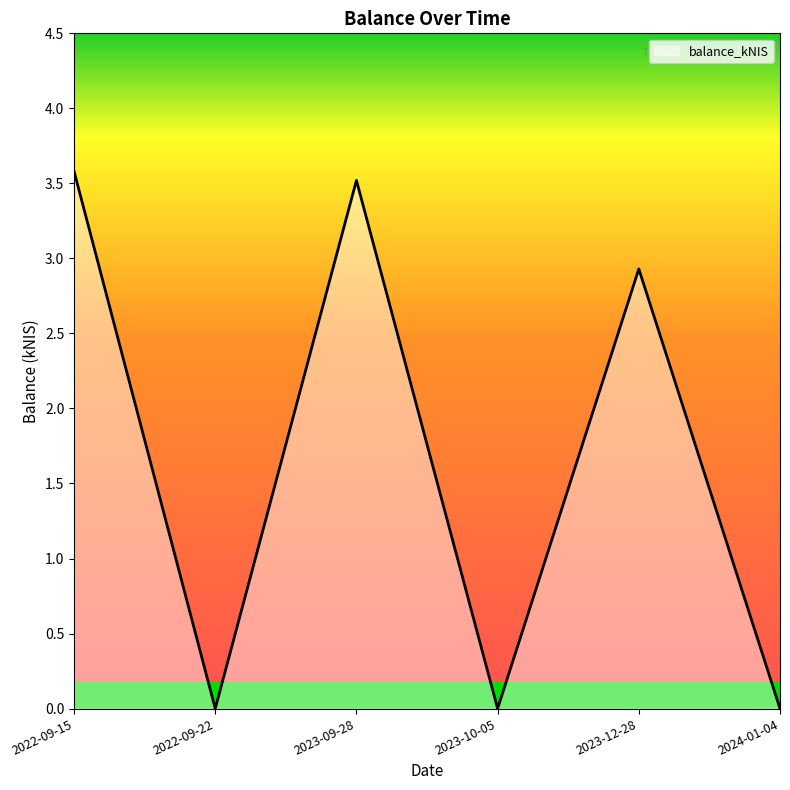

At which label does the data first exceed 2?

2022-09-15